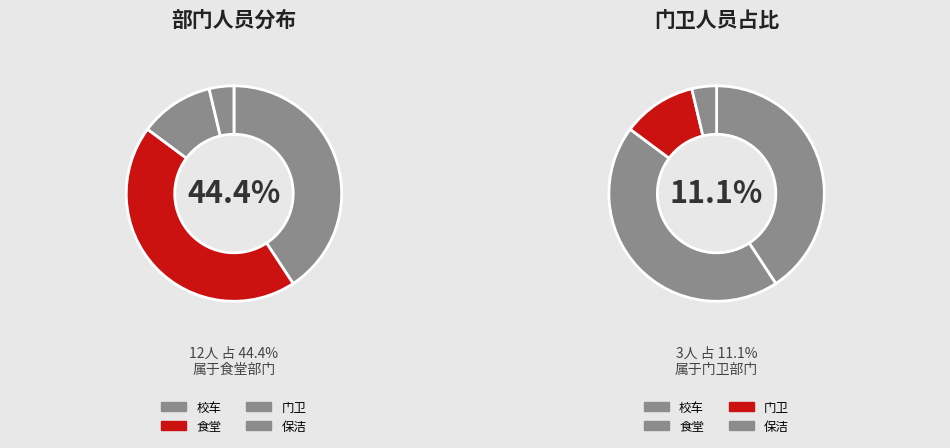

To the nearest percent, what is the combined percentage of 保洁 and 门卫?

15%